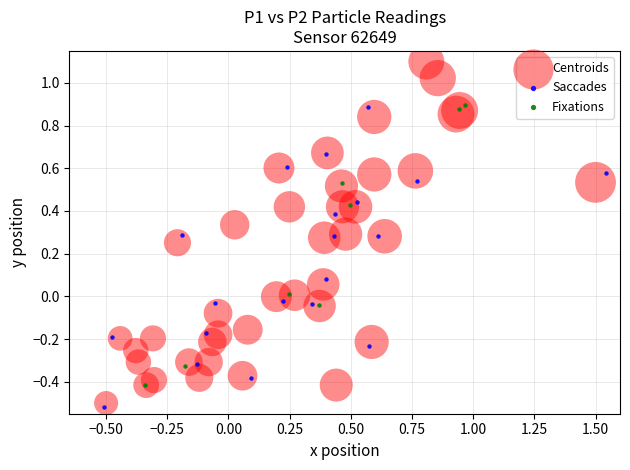

Which series reaches the maximum Y coordinate?

Centroids